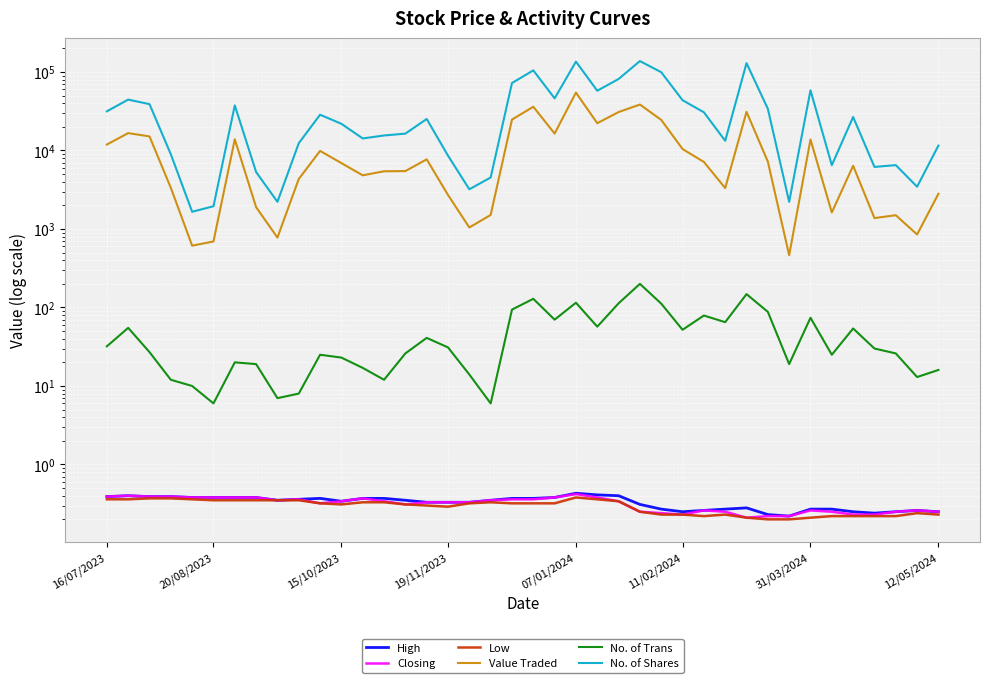

Reading left to right, what are all the values shown in this chart?

High: 0.4	0.4	0.4	0.4	0.4	0.4	0.4	0.4	0.3	0.4	0.4	0.3	0.4	0.4	0.3	0.3	0.3	0.3	0.3	0.4	0.4	0.4	0.4	0.4	0.4	0.3	0.3	0.2	0.3	0.3	0.3	0.2	0.2	0.3	0.3	0.2	0.2	0.2	0.3	0.2
Closing: 0.4	0.4	0.4	0.4	0.4	0.4	0.4	0.4	0.3	0.4	0.3	0.3	0.4	0.3	0.3	0.3	0.3	0.3	0.3	0.4	0.4	0.4	0.4	0.4	0.3	0.2	0.2	0.2	0.3	0.2	0.2	0.2	0.2	0.3	0.2	0.2	0.2	0.2	0.3	0.2
Low: 0.4	0.4	0.4	0.4	0.4	0.3	0.3	0.3	0.3	0.3	0.3	0.3	0.3	0.3	0.3	0.3	0.3	0.3	0.3	0.3	0.3	0.3	0.4	0.4	0.3	0.2	0.2	0.2	0.2	0.2	0.2	0.2	0.2	0.2	0.2	0.2	0.2	0.2	0.2	0.2
Value Traded: 11903.0	16653.0	15113.0	3344.0	613.0	694.0	13880.0	1897.0	777.0	4334.0	9884.0	6907.0	4827.0	5434.0	5466.0	7719.0	2710.0	1045.0	1510.0	24776.0	36090.0	16446.0	54658.0	22268.0	30883.0	38501.0	24521.0	10441.0	7149.0	3321.0	31117.0	7219.0	463.0	13804.0	1625.0	6389.0	1377.0	1499.0	851.0	2807.0
No. of Trans: 32.0	55.0	27.0	12.0	10.0	6.0	20.0	19.0	7.0	8.0	25.0	23.0	17.0	12.0	26.0	41.0	31.0	14.0	6.0	94.0	129.0	70.0	115.0	57.0	113.0	200.0	112.0	52.0	79.0	65.0	148.0	88.0	19.0	74.0	25.0	54.0	30.0	26.0	13.0	16.0
No. of Shares: 31544.0	44499.0	38948.0	8950.0	1657.0	1950.0	37527.0	5314.0	2220.0	12376.0	28559.0	21886.0	14238.0	15533.0	16400.0	25212.0	8590.0	3206.0	4527.0	72360.0	104941.0	46162.0	135520.0	57714.0	81488.0	137736.0	99425.0	43721.0	30679.0	13304.0	129765.0	33984.0	2217.0	58536.0	6496.0	26733.0	6177.0	6513.0	3456.0	11549.0